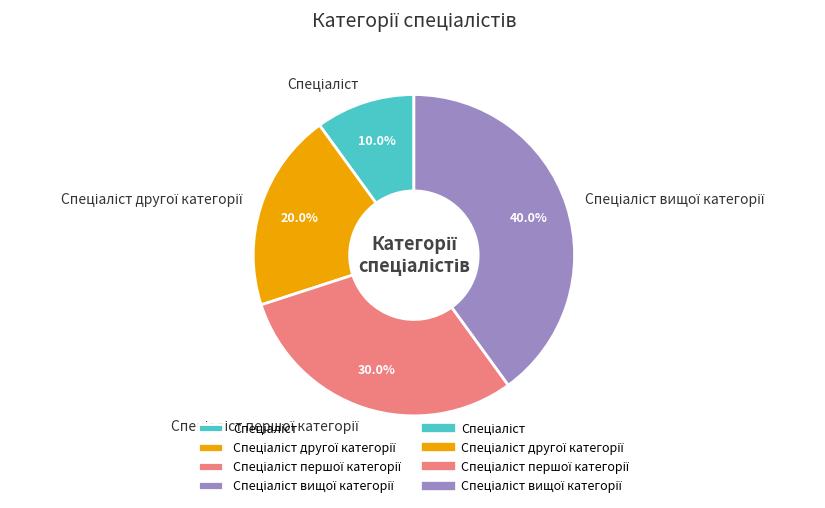

Is there a majority slice in this chart?

No